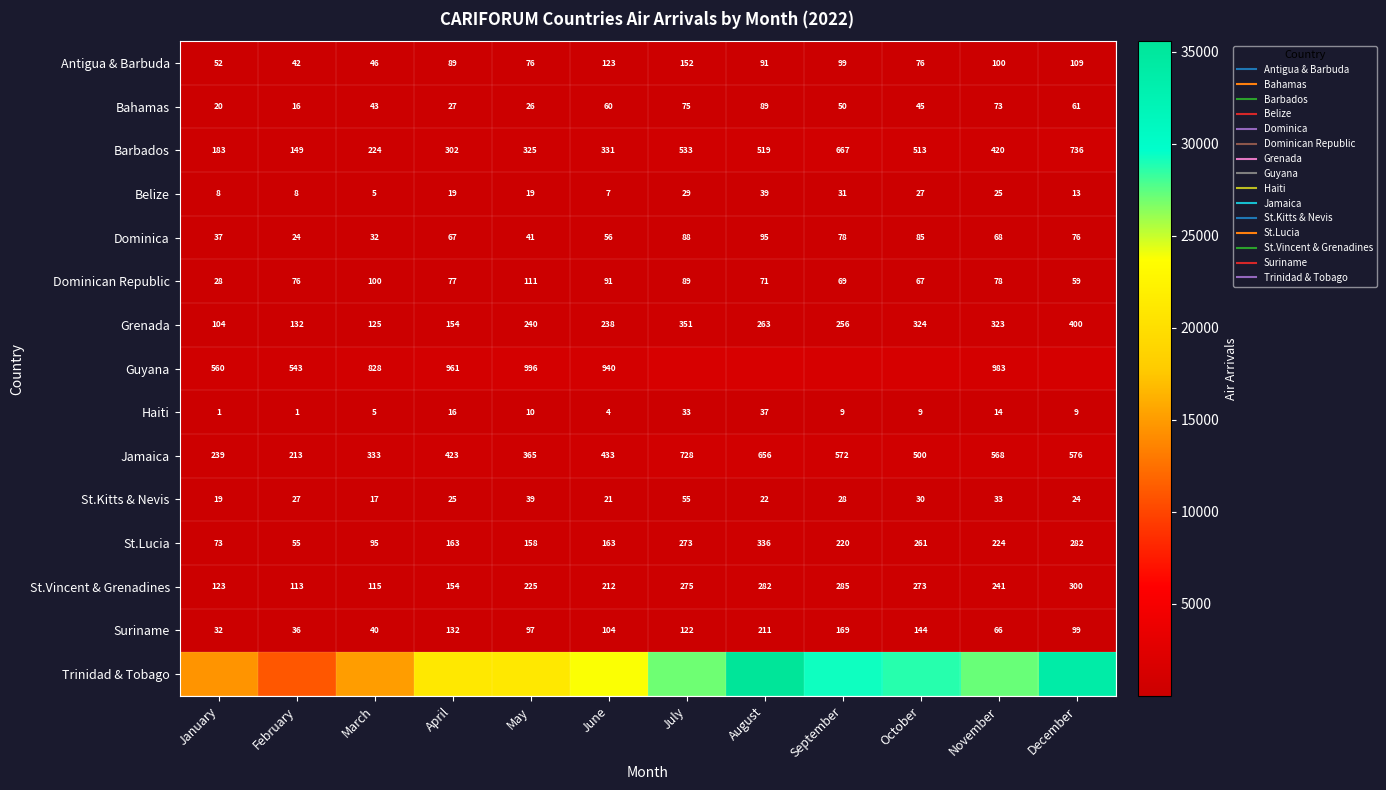

Where is Barbados nearest to the value 442?

November